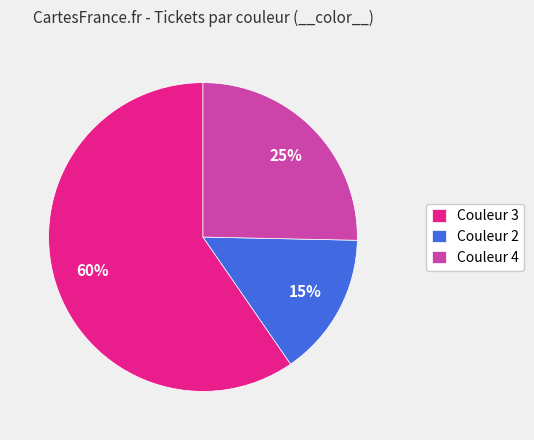

To the nearest percent, what is the difference between the largest and smallest slice percentages?

45%